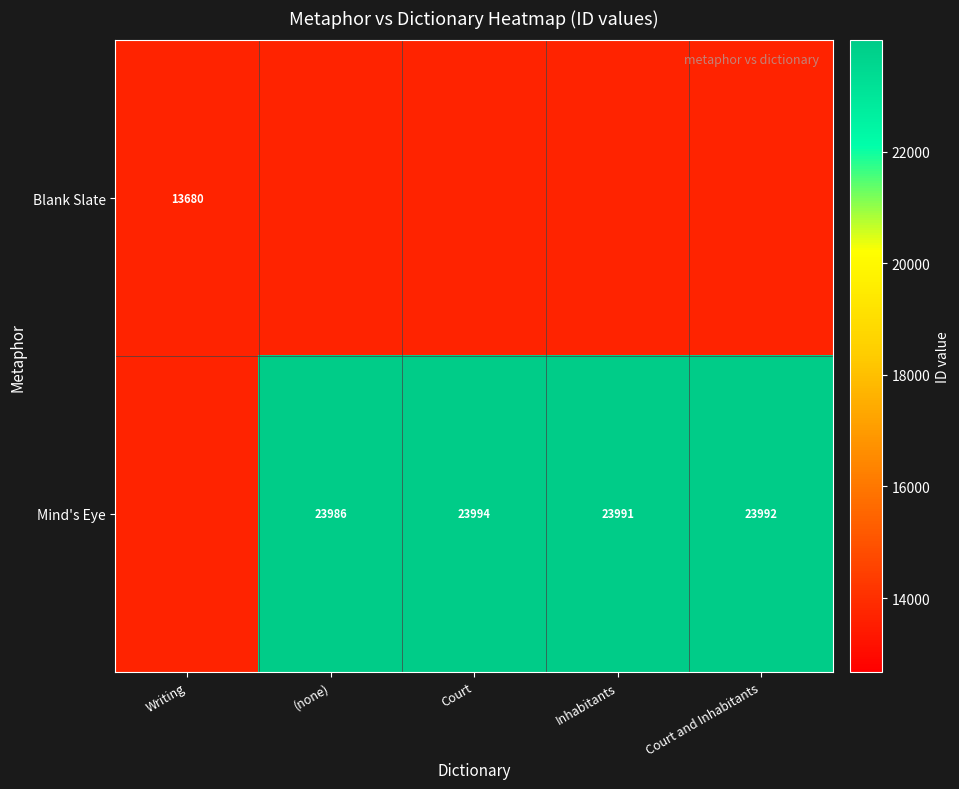

Is the value of Mind's Eye at Court and Inhabitants greater than the value of Blank Slate at Writing?

Yes